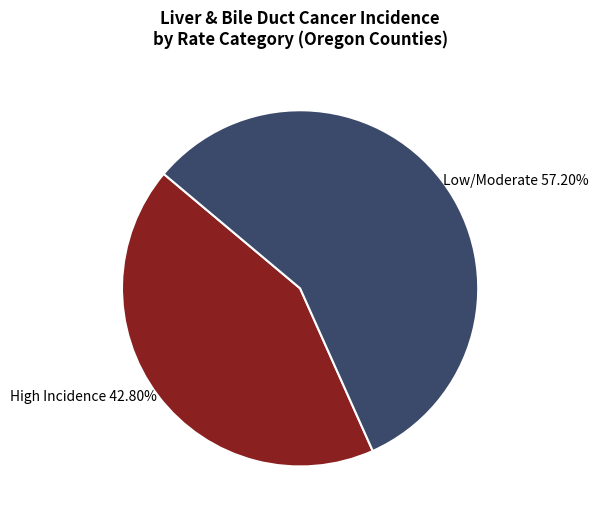

Is there any slice that represents more than half of the pie?

Yes